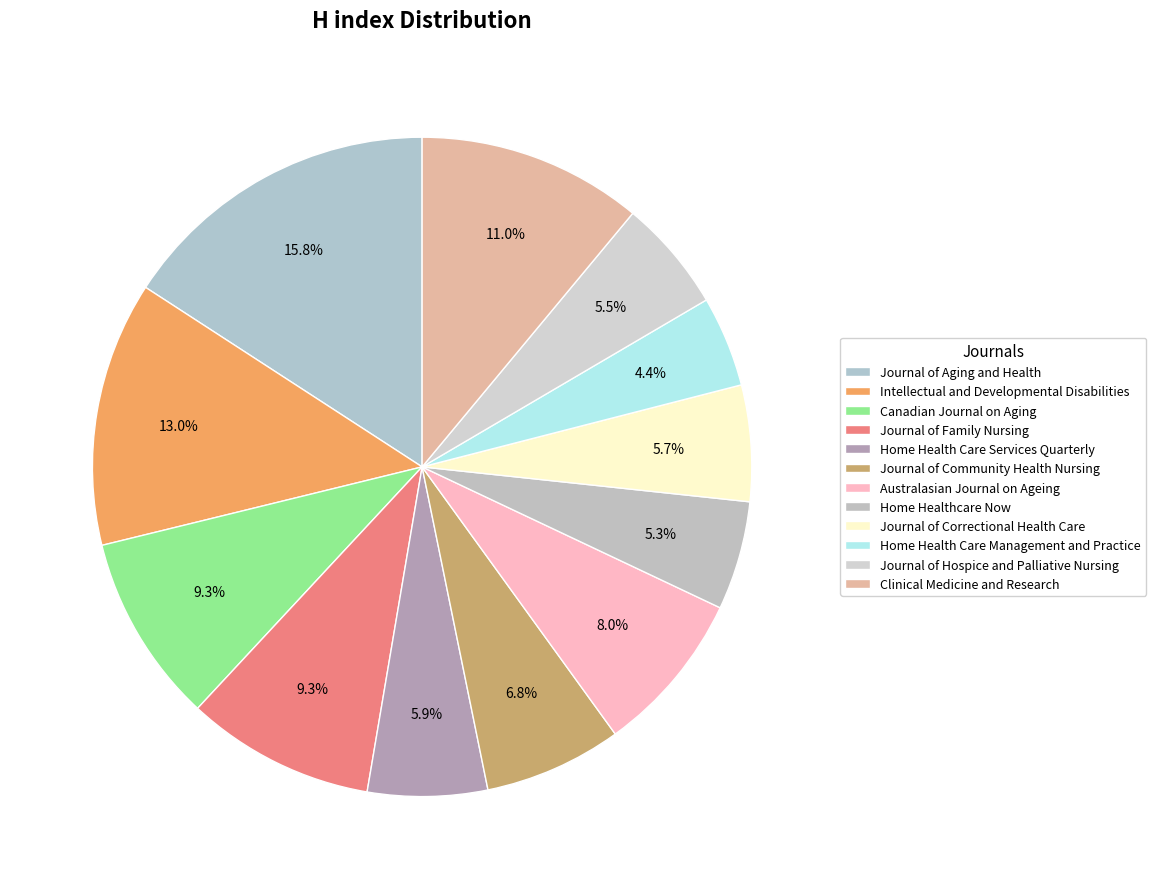

Which has a higher value, Clinical Medicine and Research or Journal of Family Nursing?

Clinical Medicine and Research